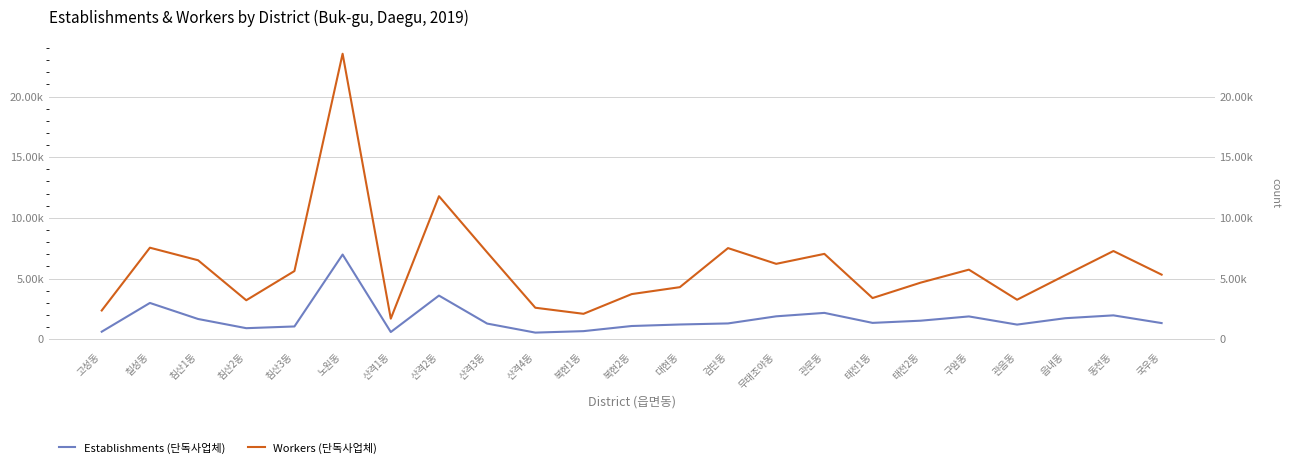

What is the difference between the maximum and minimum values in the Establishments (단독사업체) series?

6435